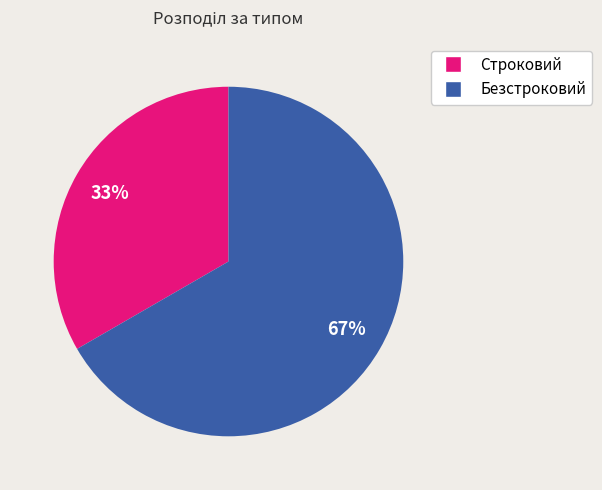

To the nearest percent, what portion does Строковий represent?

33%